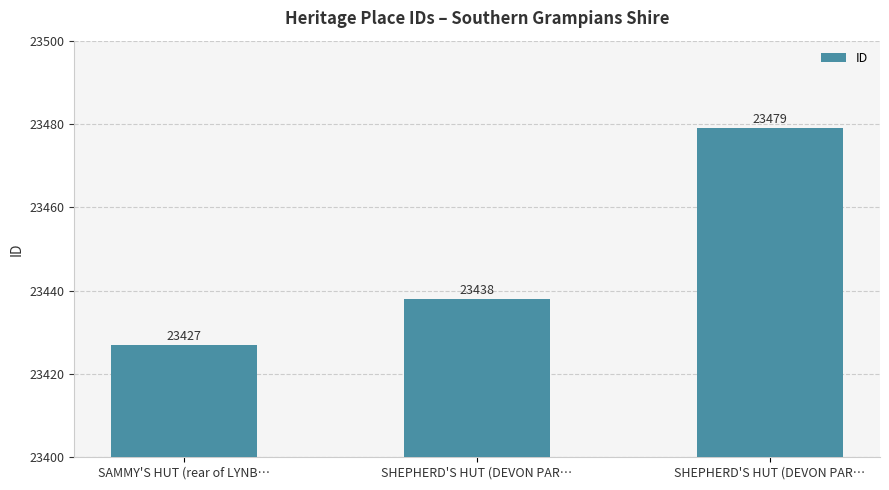

Which label corresponds to the smallest value in the chart?

SAMMY'S HUT (rear of LYNB…